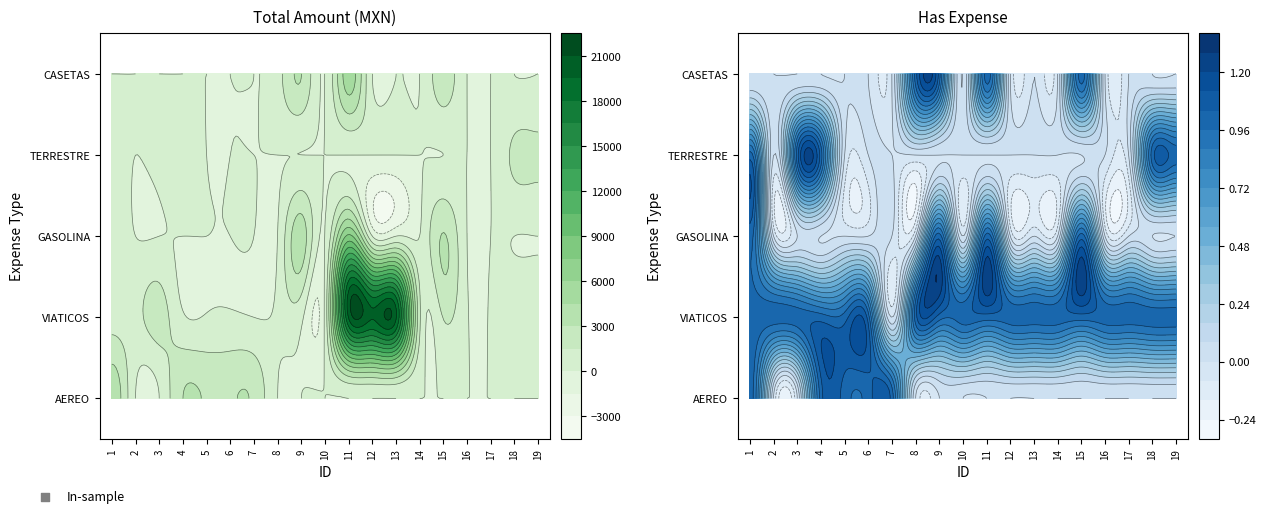

What is the total value across all series at 17?

114.5